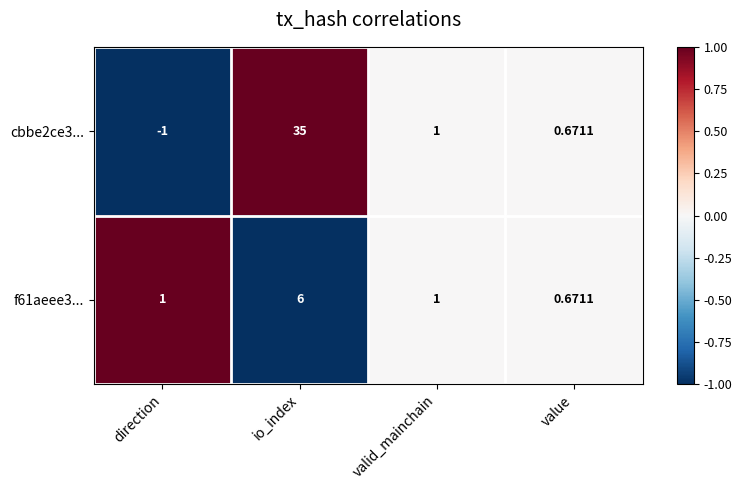

Which category has the highest value across all series?

io_index